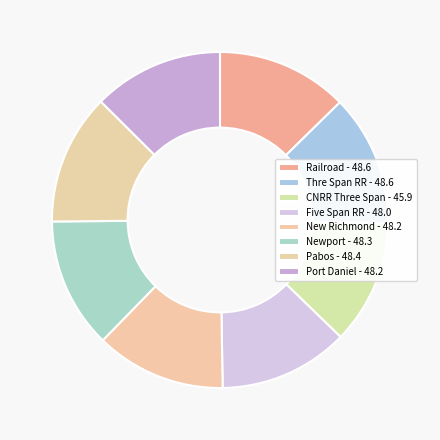

Is it true that New Richmond is 13% of the pie?

True